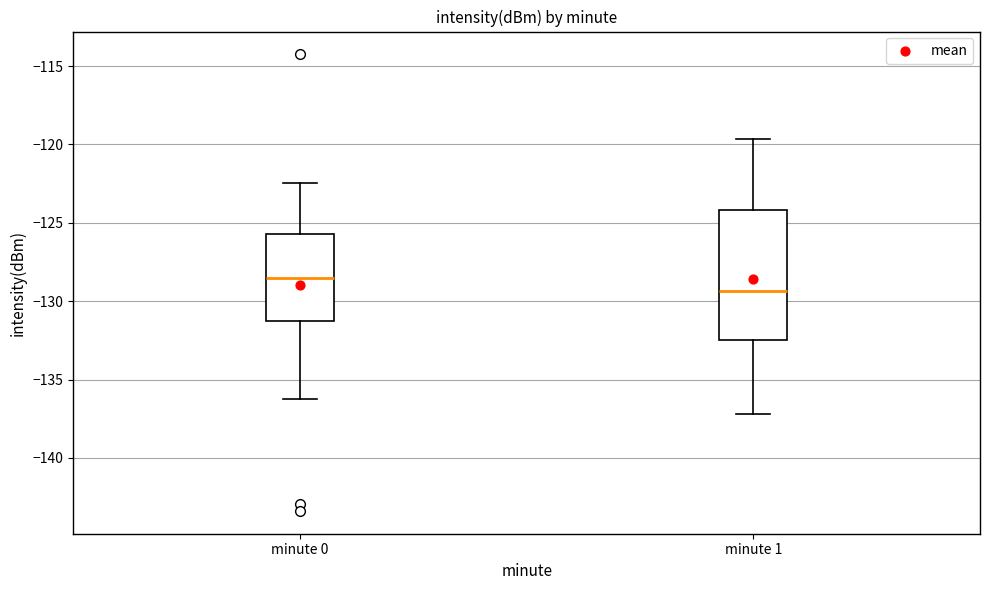

Reading left to right, transcribe this box plot: for each box, give where its median line is, the range the box spans, and where its two whiskers end, as read against the y-axis. The values are not printed on the chart, so give them approximately, as read against the axis.

minute 0: median -128.5, box -131.5 to -125.5, whiskers -136.0 to -122.5
minute 1: median -129.5, box -132.5 to -124.0, whiskers -137.0 to -119.5